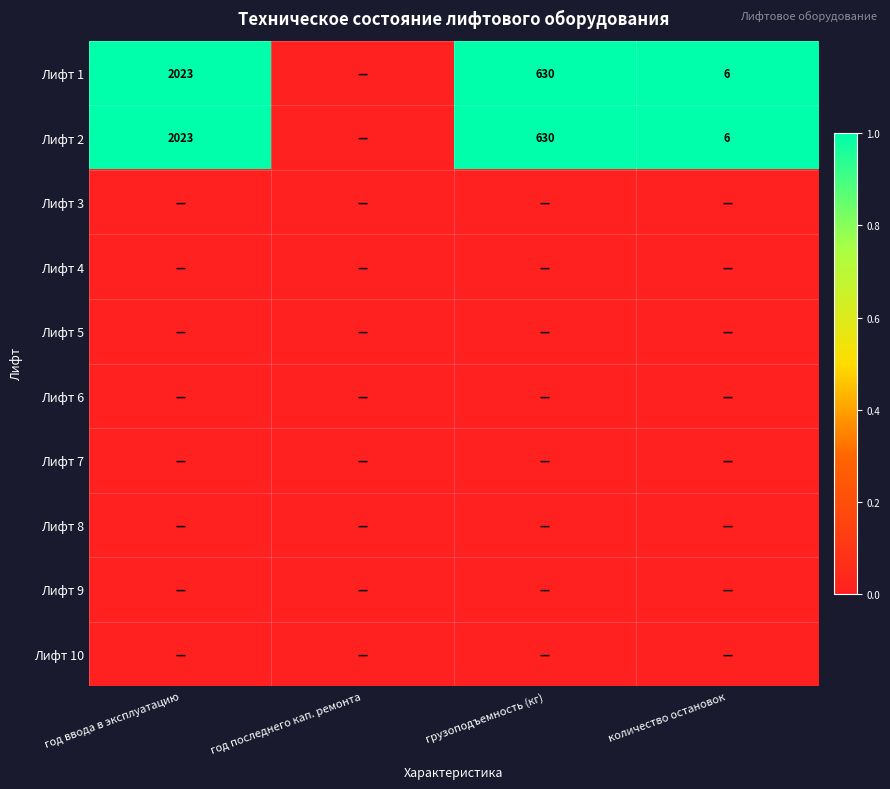

The value of Лифт 1 at год ввода в эксплуатацию is 2023. True or false?

True